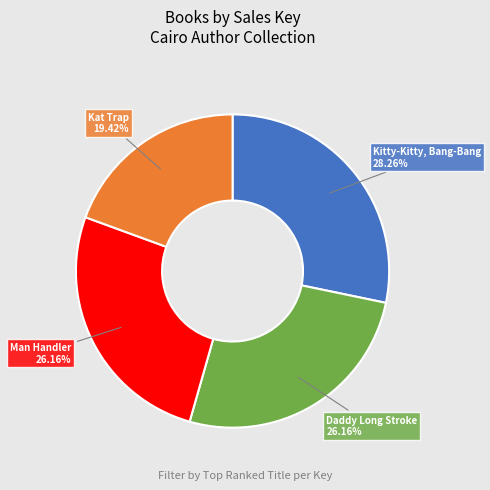

What is the smallest slice in the pie chart?

Kat Trap